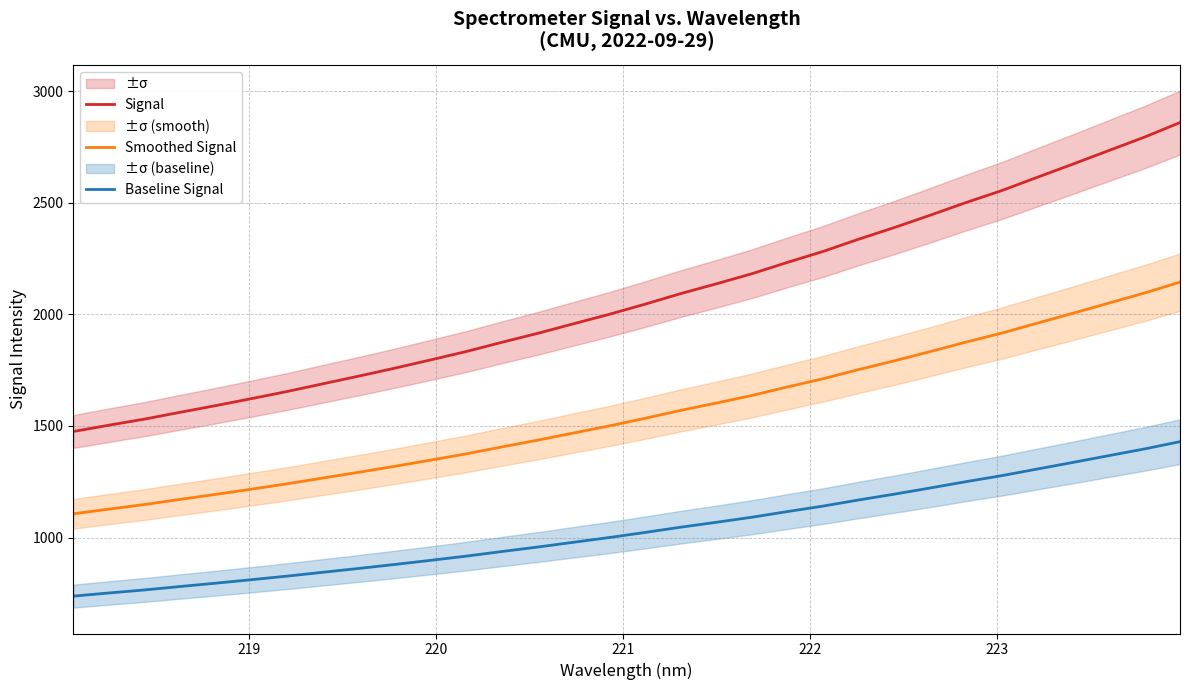

True or false: Smoothed Signal and Signal cross at least once.

False